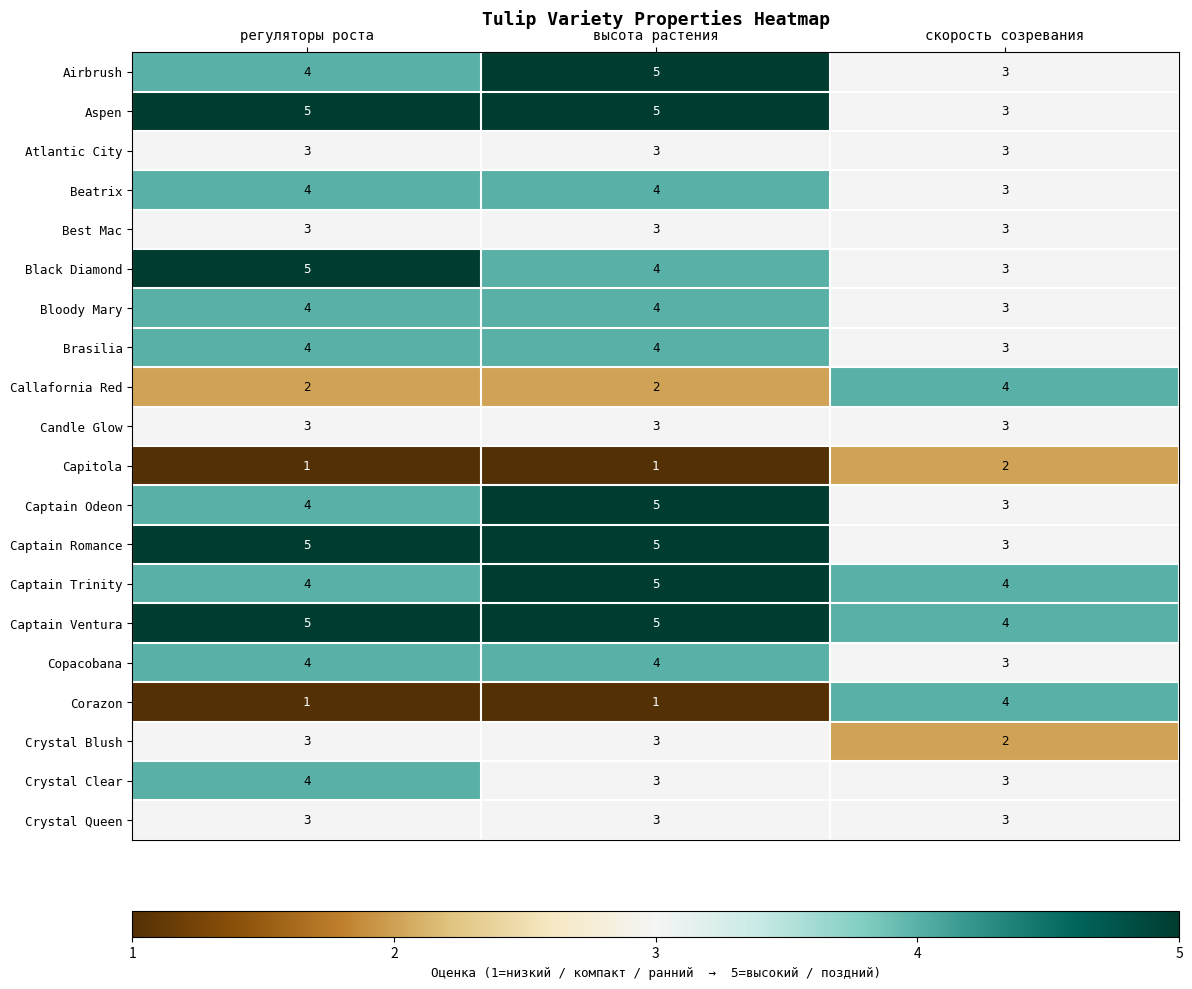

The value of Candle Glow at регуляторы роста is 3. True or false?

True